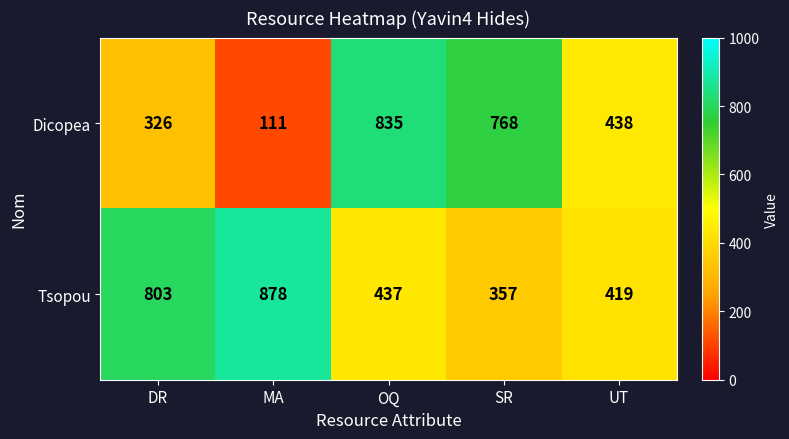

What is the average value of the Dicopea series?

496